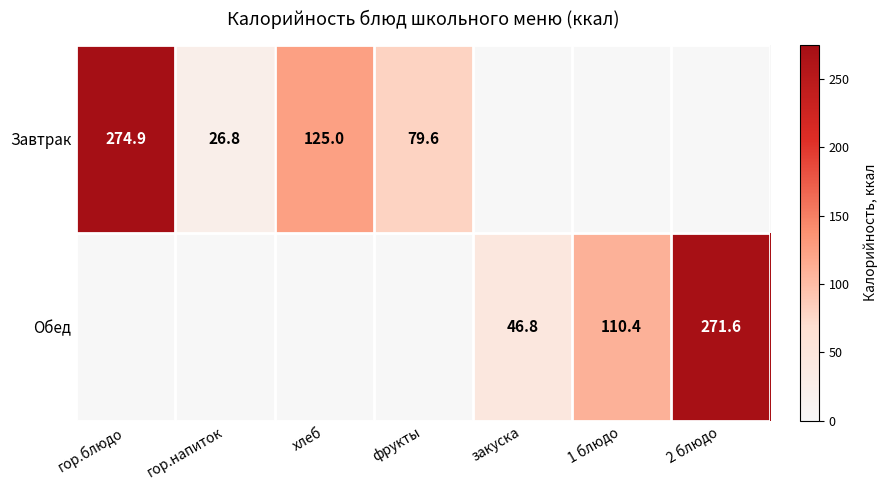

The value of Завтрак at гор.блюдо is 464.8. True or false?

False